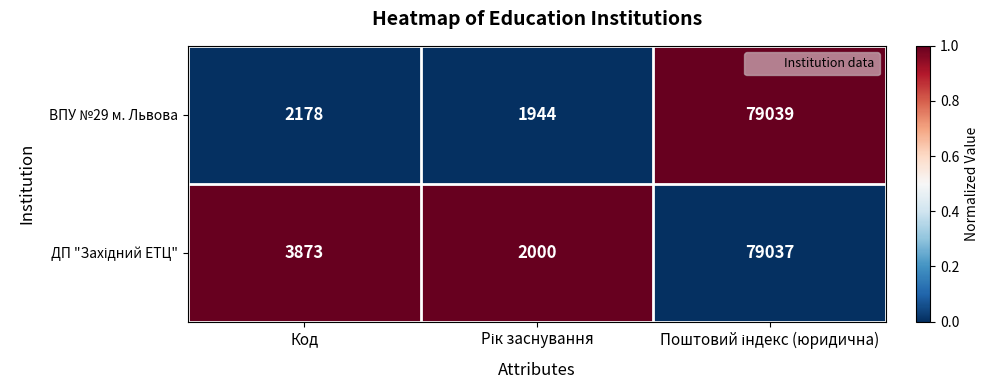

What is the difference between the maximum and minimum values in the ВПУ №29 м. Львова series?

77095